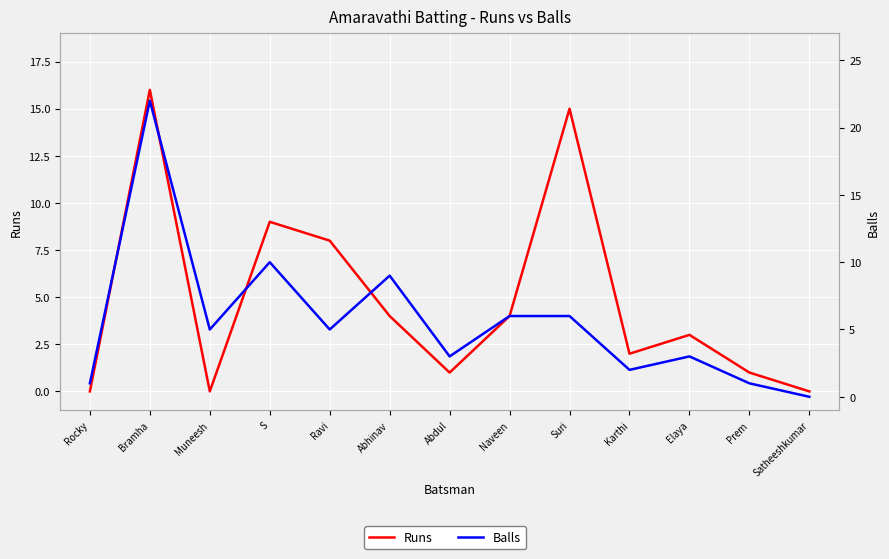

Which category has the lowest value in the Runs series?

Rocky